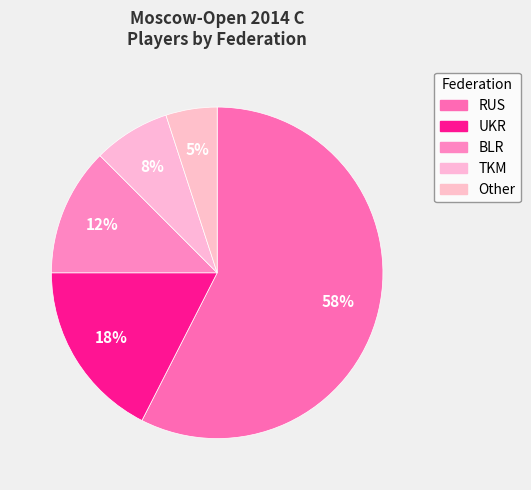

Is there any slice that represents more than half of the pie?

Yes